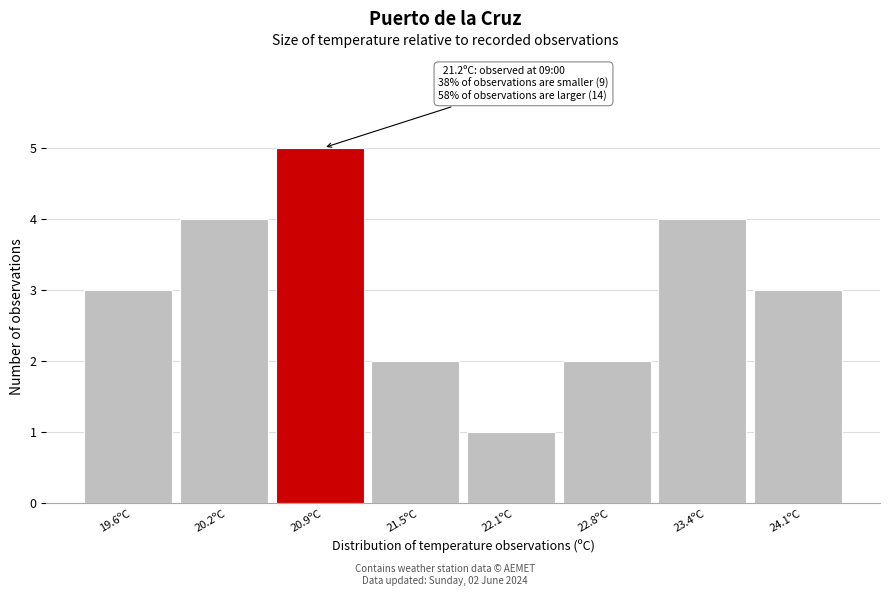

Reading left to right, what are all the values shown in this chart?

3	4	5	2	1	2	4	3